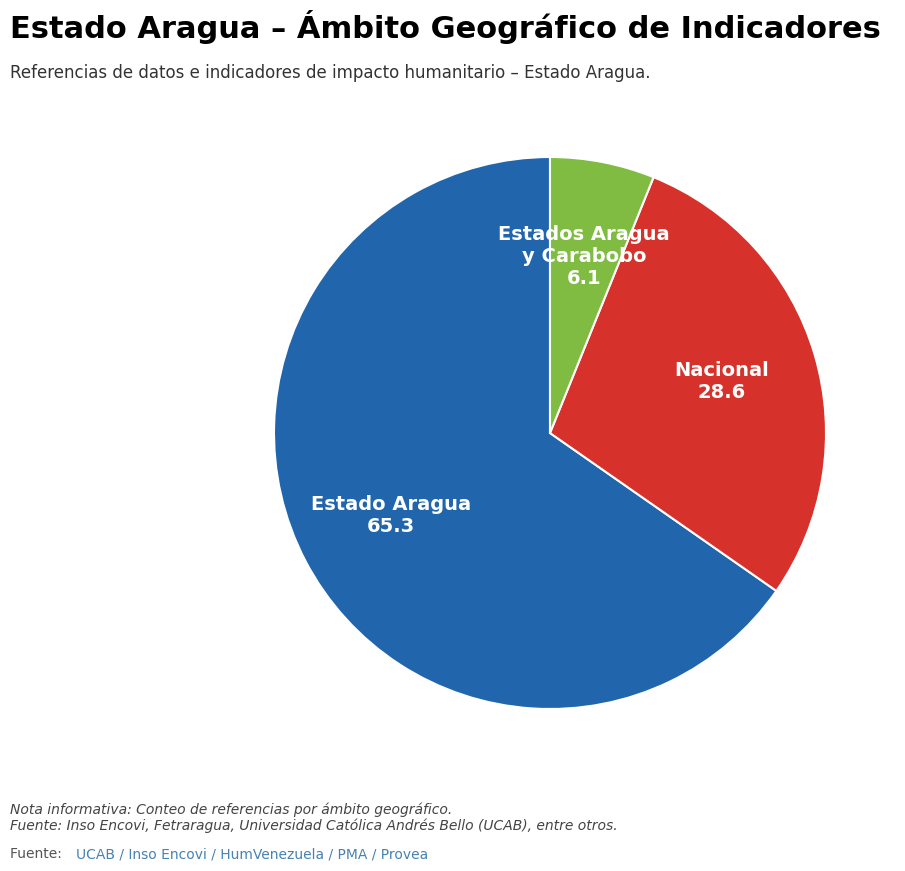

Is there any slice that represents more than half of the pie?

Yes